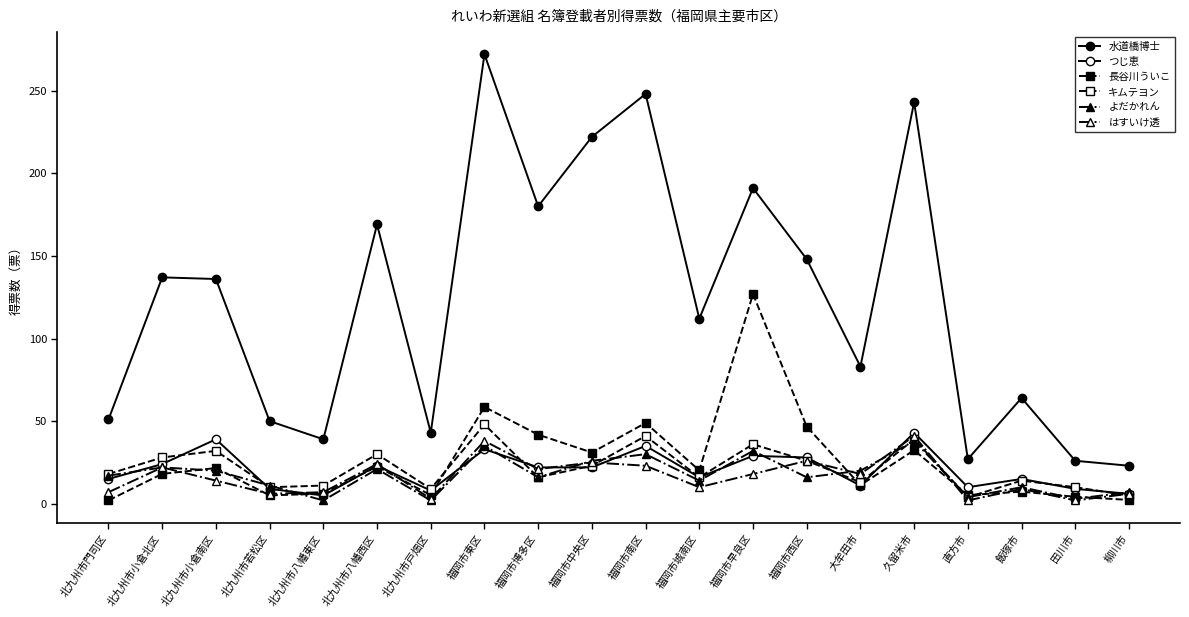

At which category does キムテヨン reach its first local peak?

北九州市小倉南区